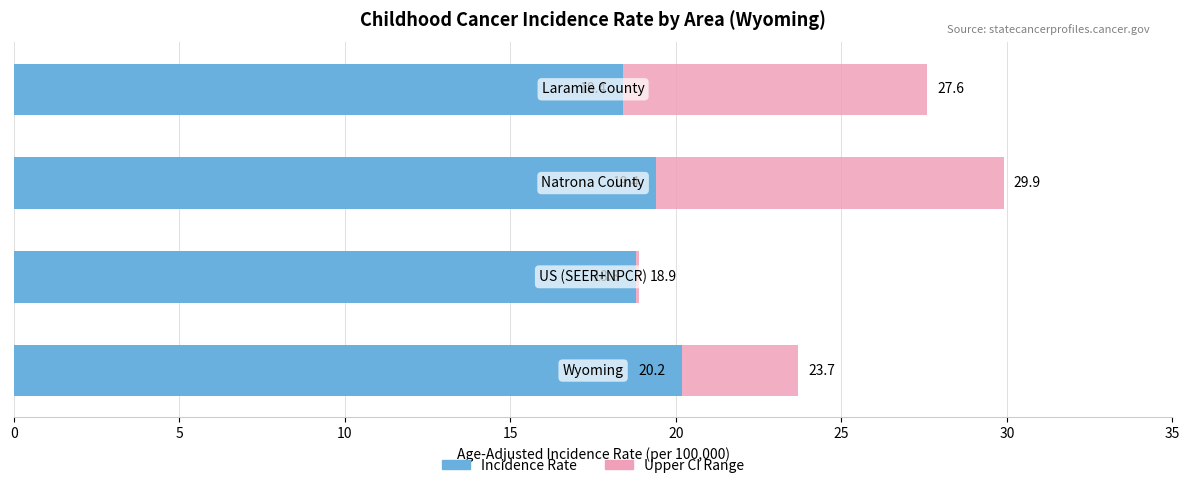

Count the number of data series in this chart.

2